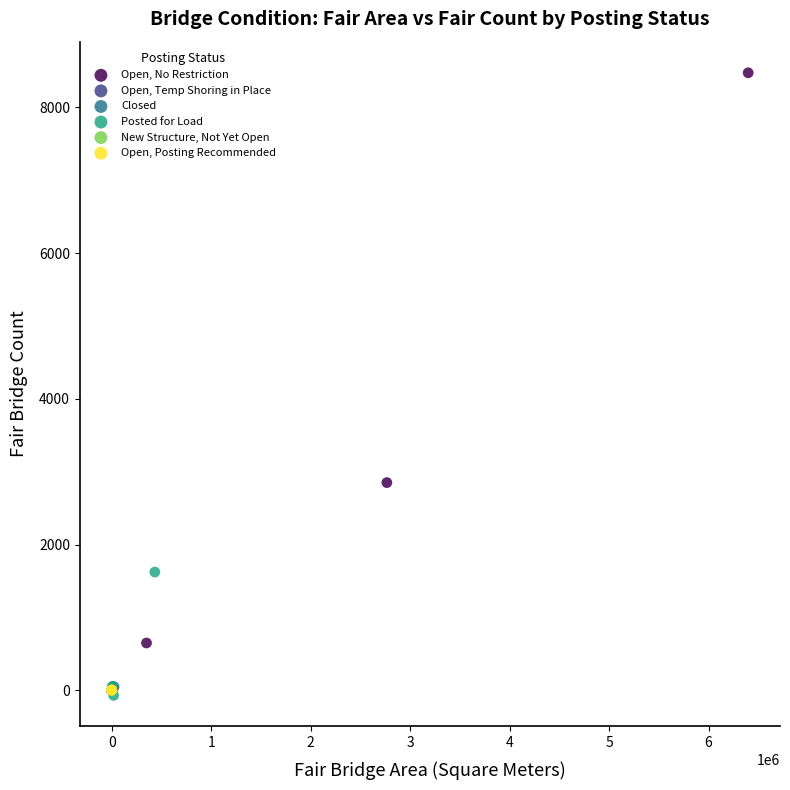

Which series has the largest Y range (max minus min)?

Open, No Restriction